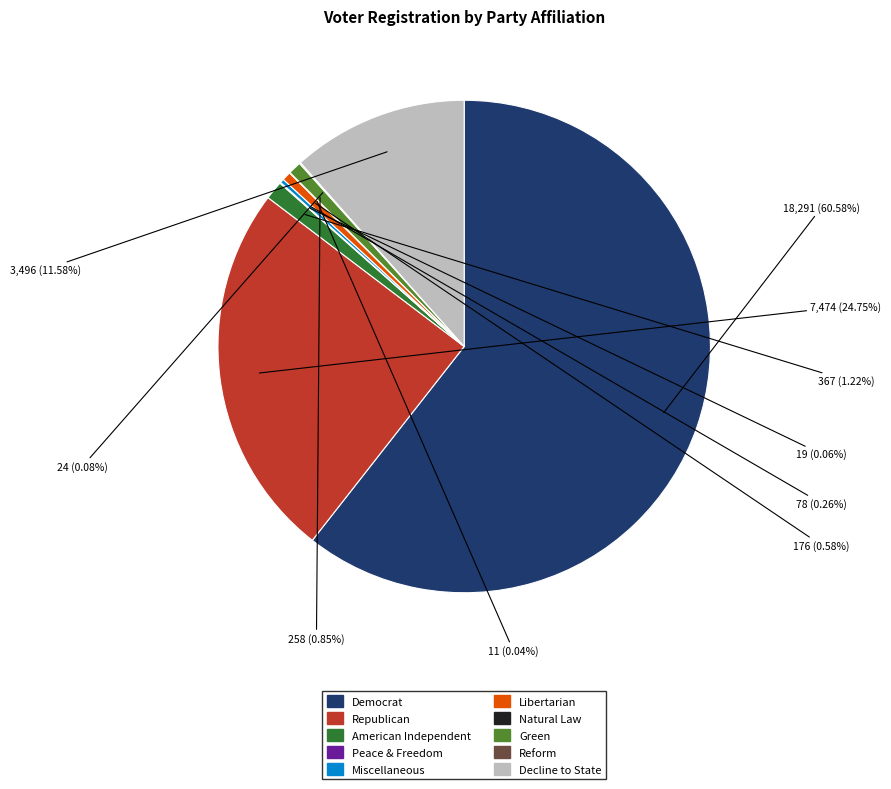

To the nearest percent, what is the difference between the largest and smallest slice percentages?

61%